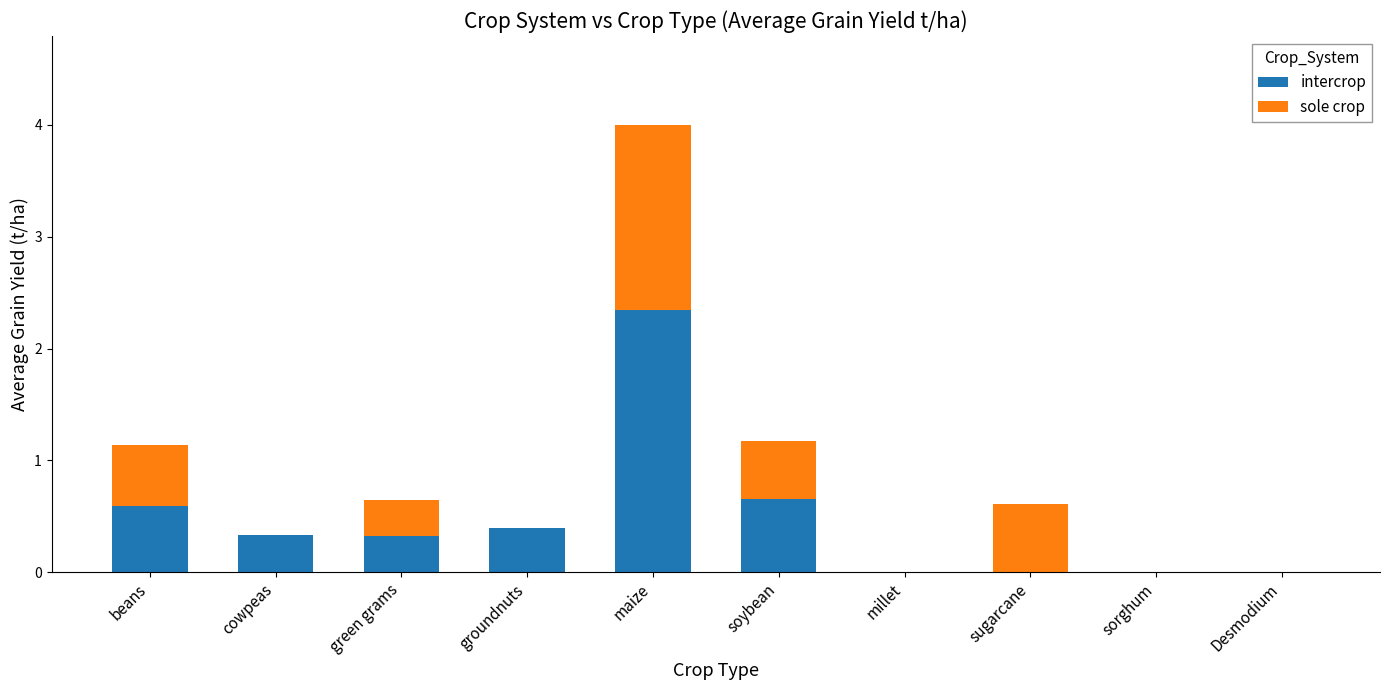

True or false: intercrop has a value of 0.1 at groundnuts.

False